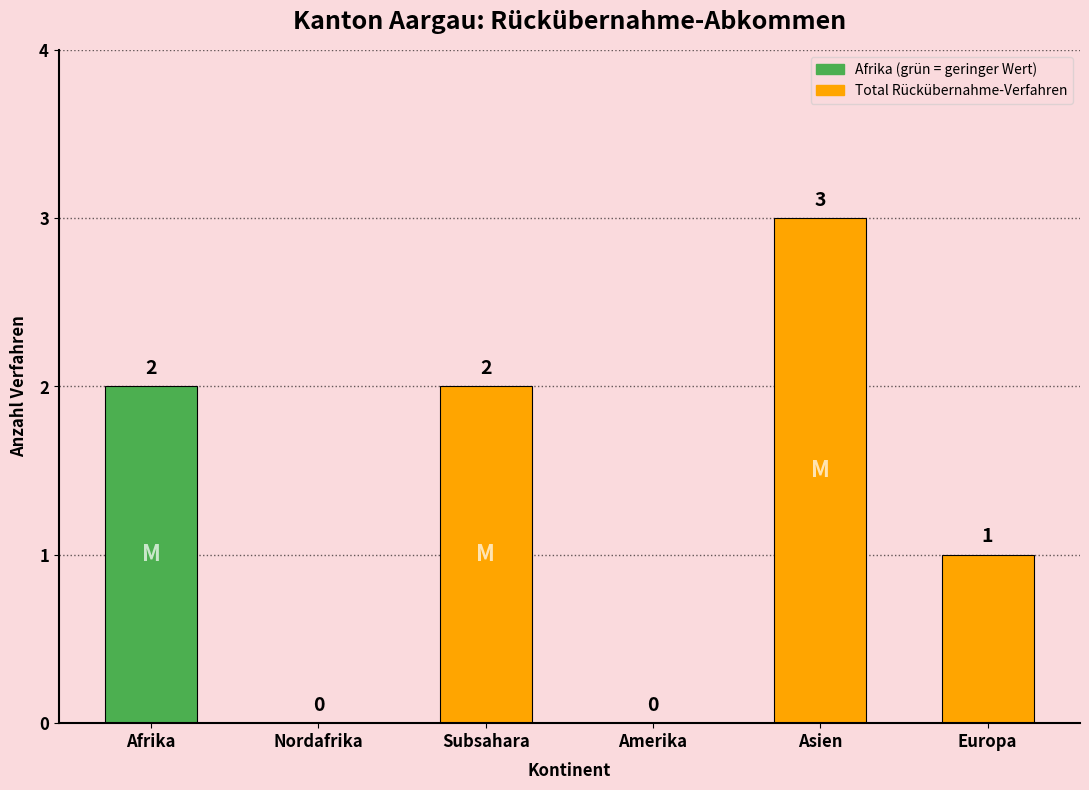

Between Europa and Nordafrika, which is larger?

Europa